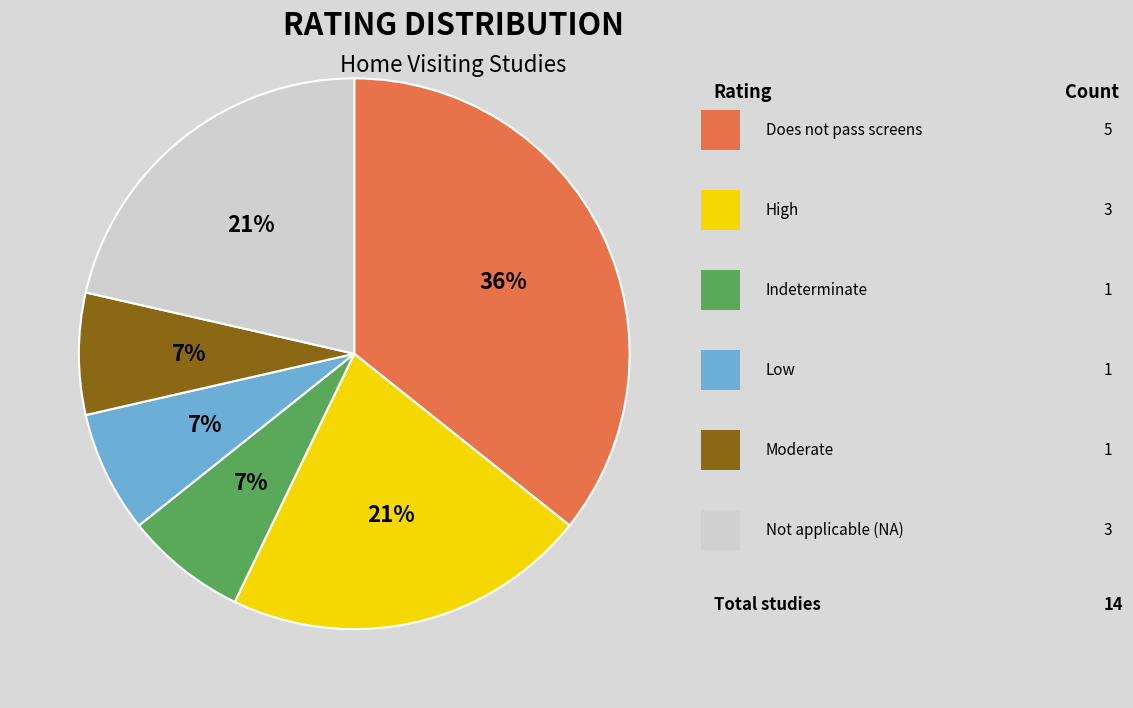

Is there any slice that represents more than half of the pie?

No